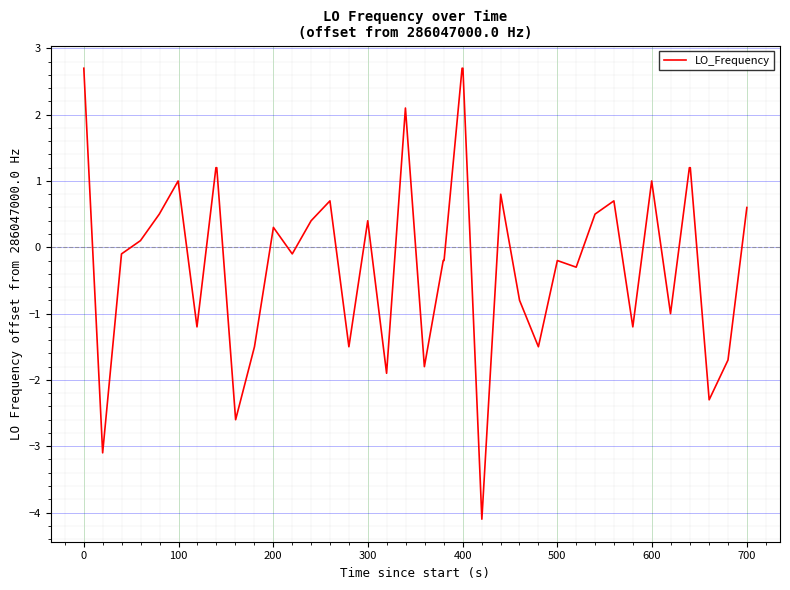

What is the sum of all values?

-5.3